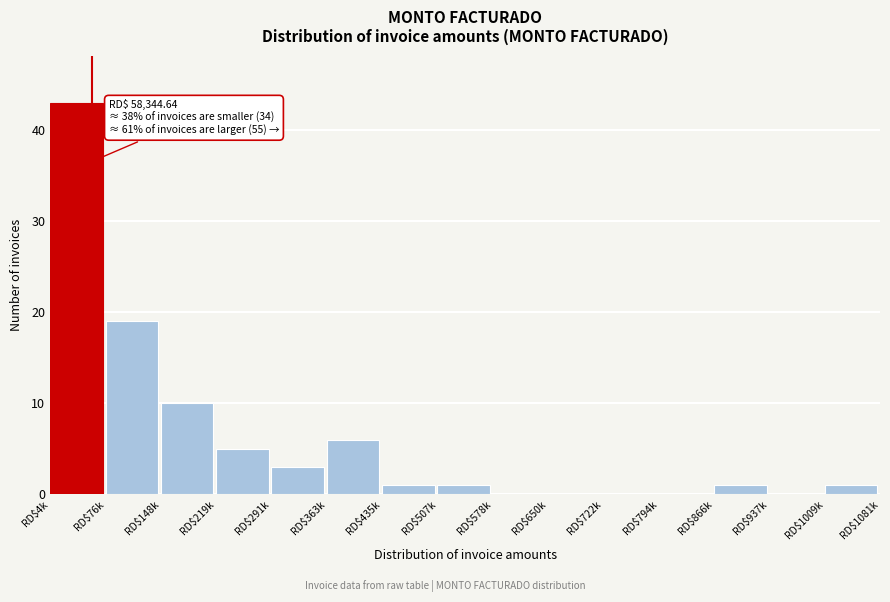

What is the sum of all values?

90